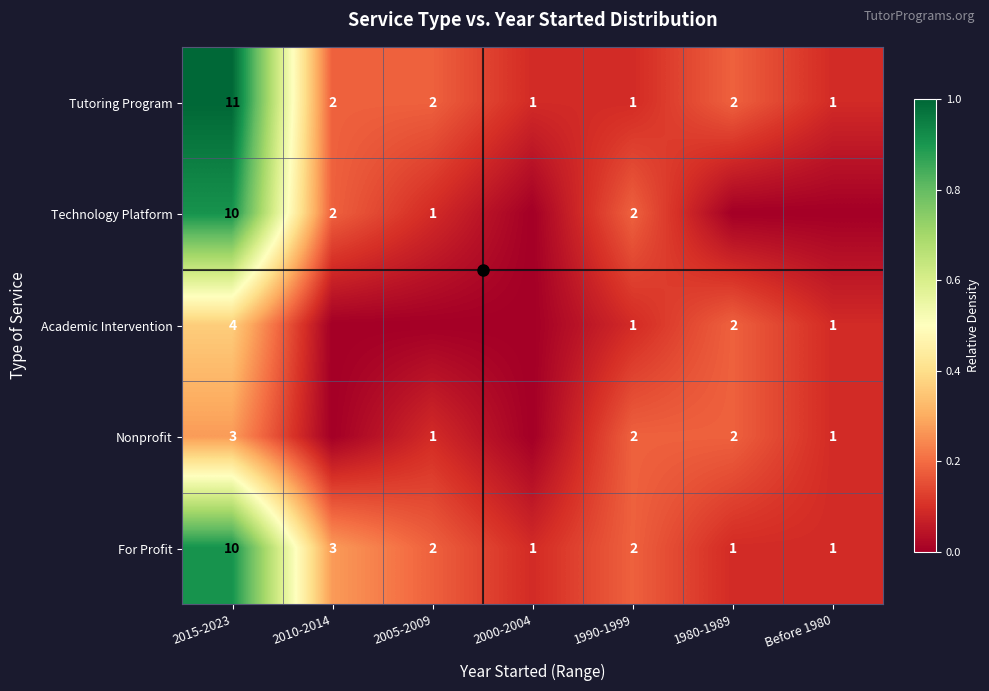

Where is For Profit nearest to the value 0?

2000-2004